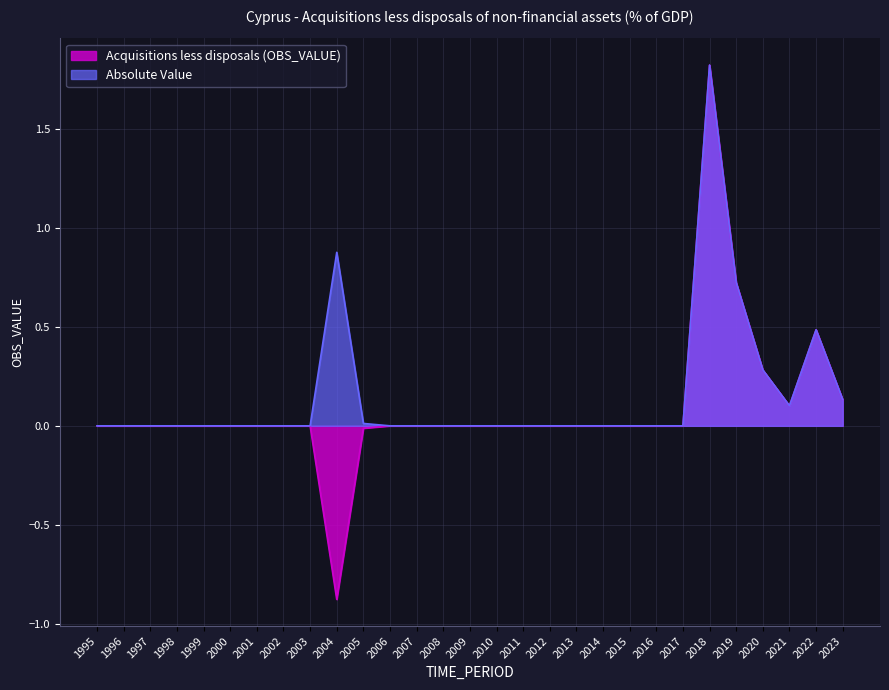

How many interior local peaks does the Absolute Value series have?

3